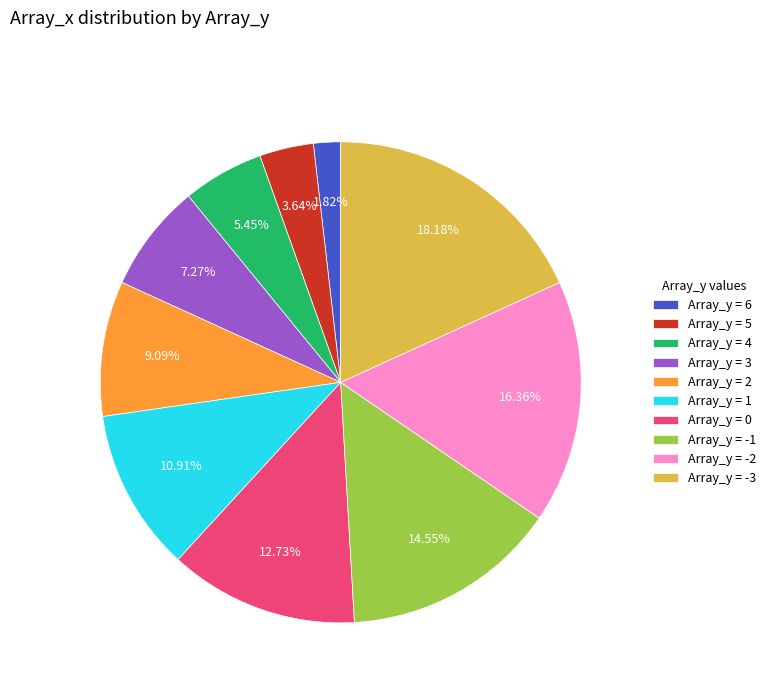

How many segments does this pie chart have?

10